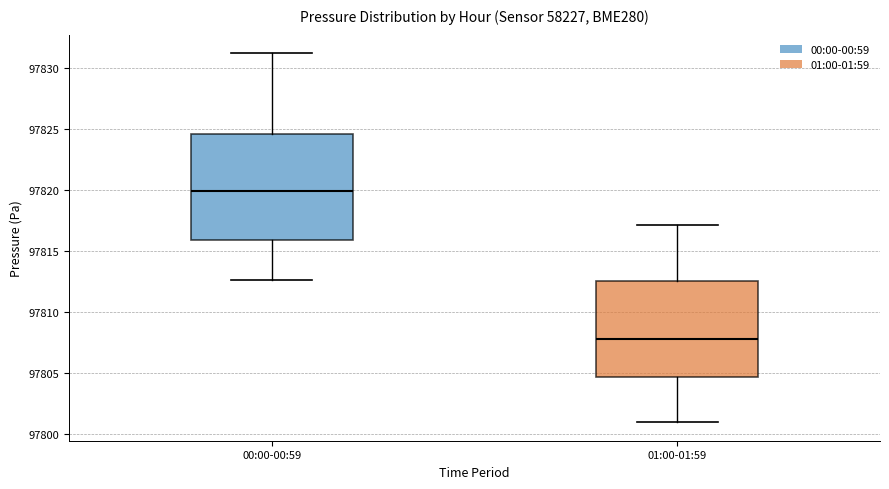

Reading left to right, read every box against the y-axis: the position of its median line, the range the box covers, and the ends of its whiskers. The values are not printed on the chart, so give them approximately, as read against the axis.

00:00-00:59: median 97820.0, box 97816.0 to 97824.5, whiskers 97812.5 to 97831.0
01:00-01:59: median 97807.5, box 97804.5 to 97812.5, whiskers 97801.0 to 97817.0